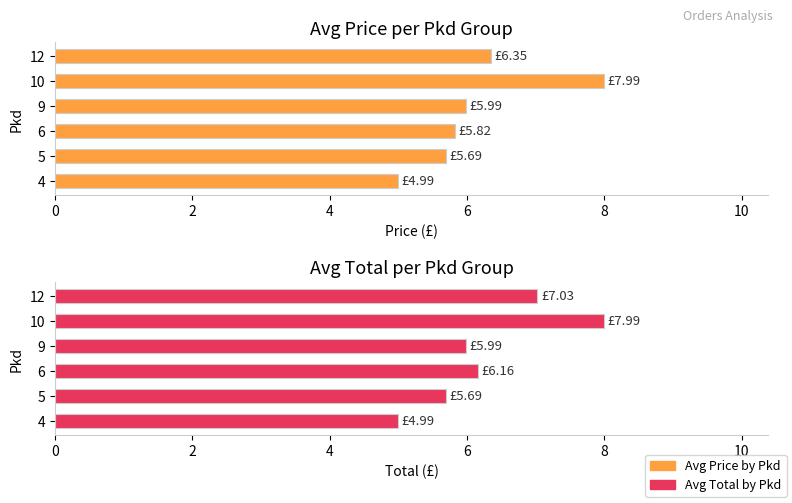

Is it true that Avg Price by Pkd equals 1.9 at 5?

False